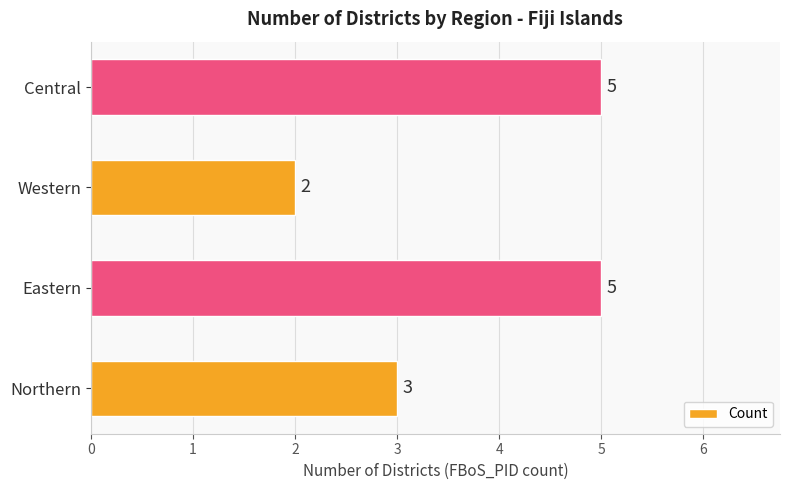

At which label is the value closest to 3?

Northern